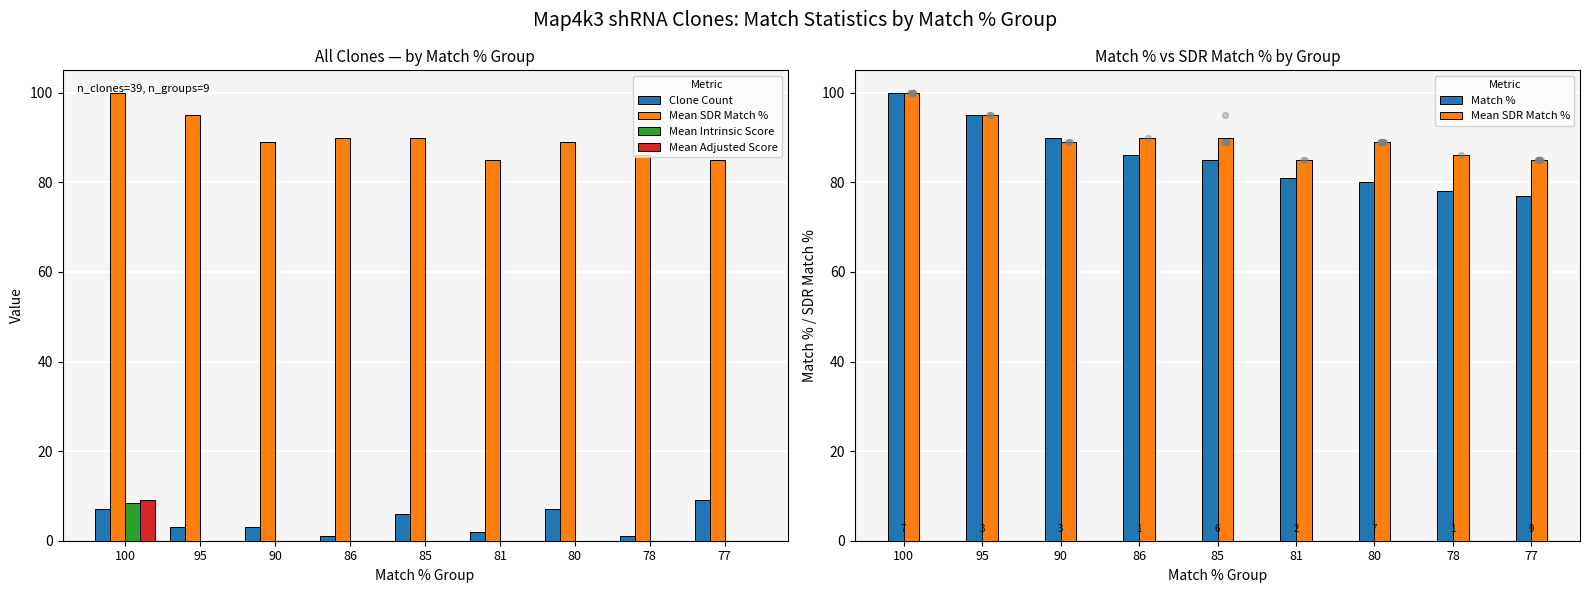

What are all the series names shown in the legend?

Clone Count, Mean SDR Match %, Mean Intrinsic Score, Mean Adjusted Score, Match %